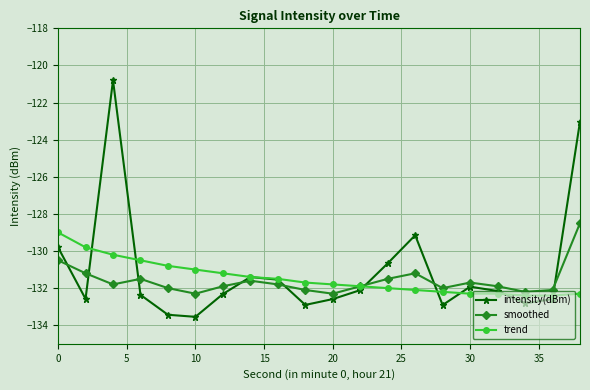

What is the value of the smoothed point at the 2nd from the left?

-131.2